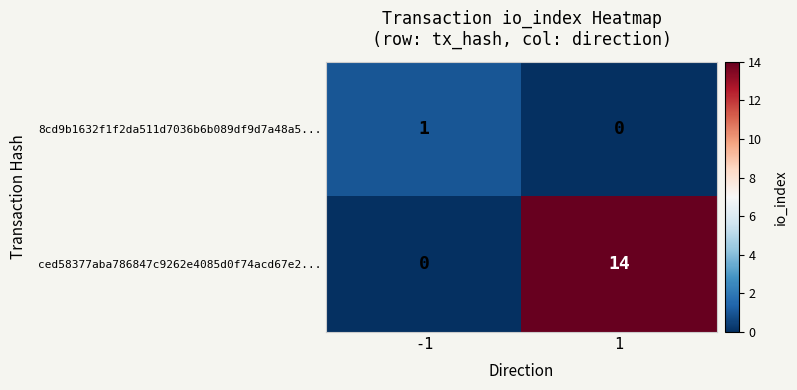

List the series in order of their peak value, lowest first.

8cd9b1632f1f2da511d7036b6b089df9d7a48a5..., ced58377aba786847c9262e4085d0f74acd67e2...